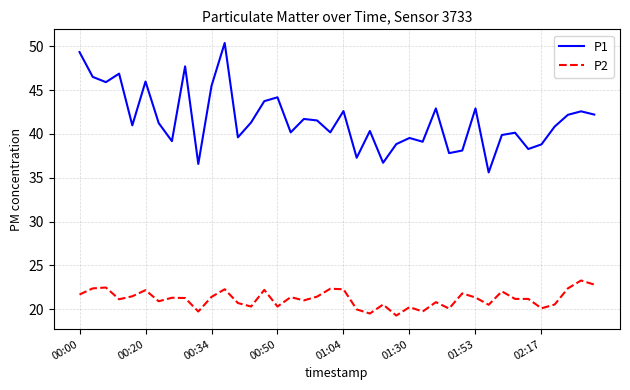

List the series in order of their overall mean, lowest first.

P2, P1